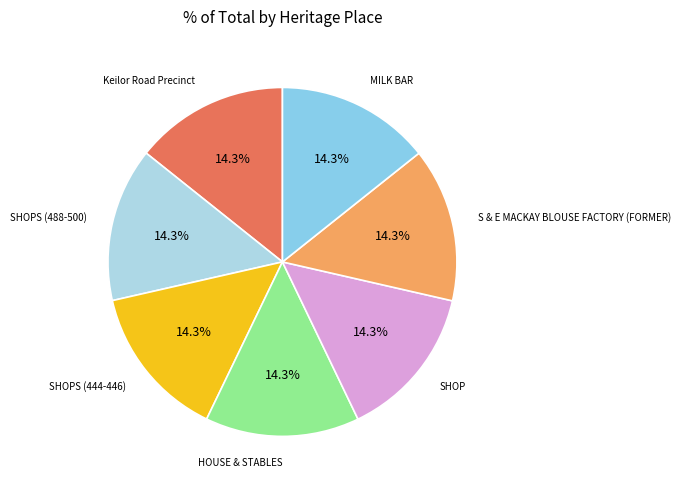

Does HOUSE & STABLES represent more than half of the total?

No